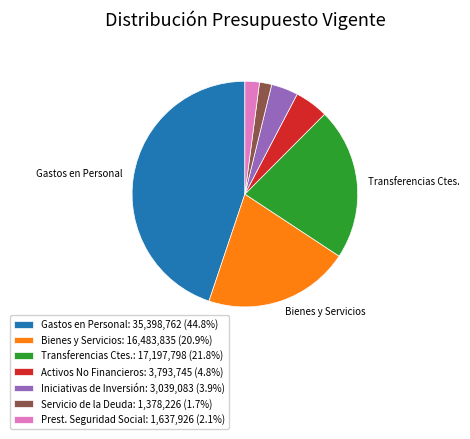

Is Activos No Financieros: 3,793,745 (4.8%) the majority of the pie?

No